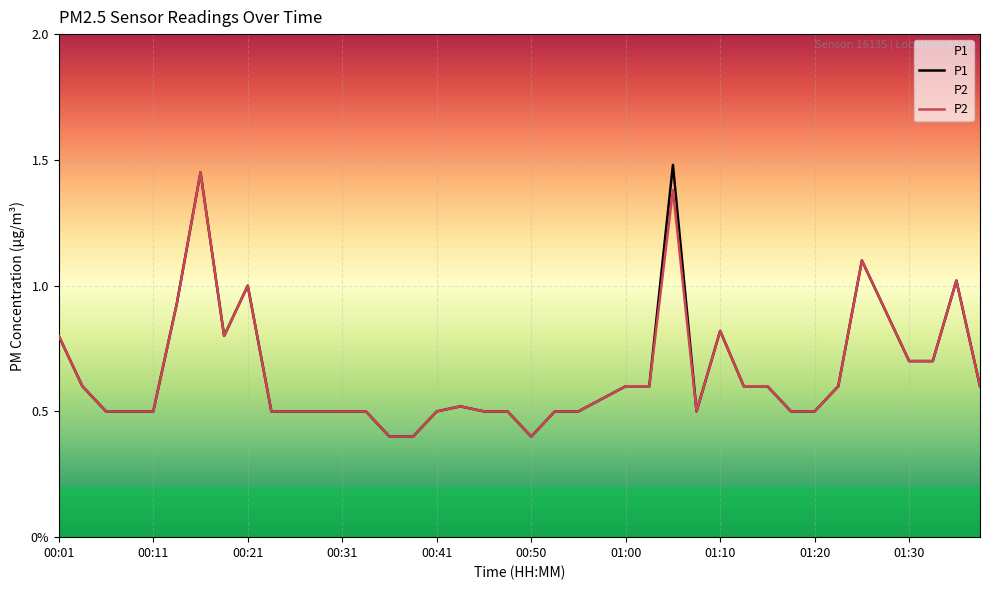

True or false: P2 has a value of 0.8 at 01:10.

True